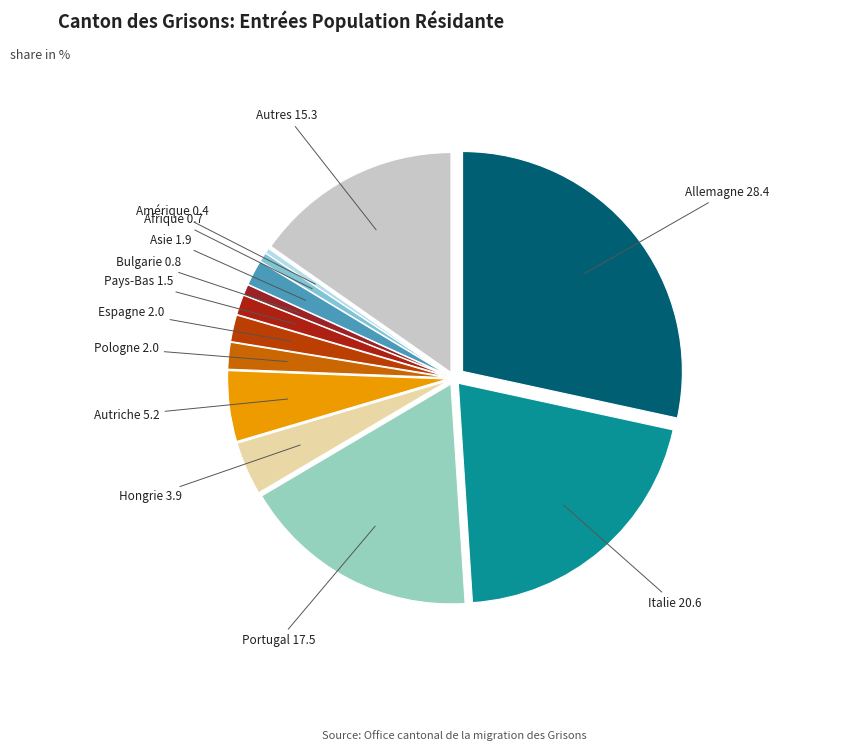

Does any single category account for the majority?

No